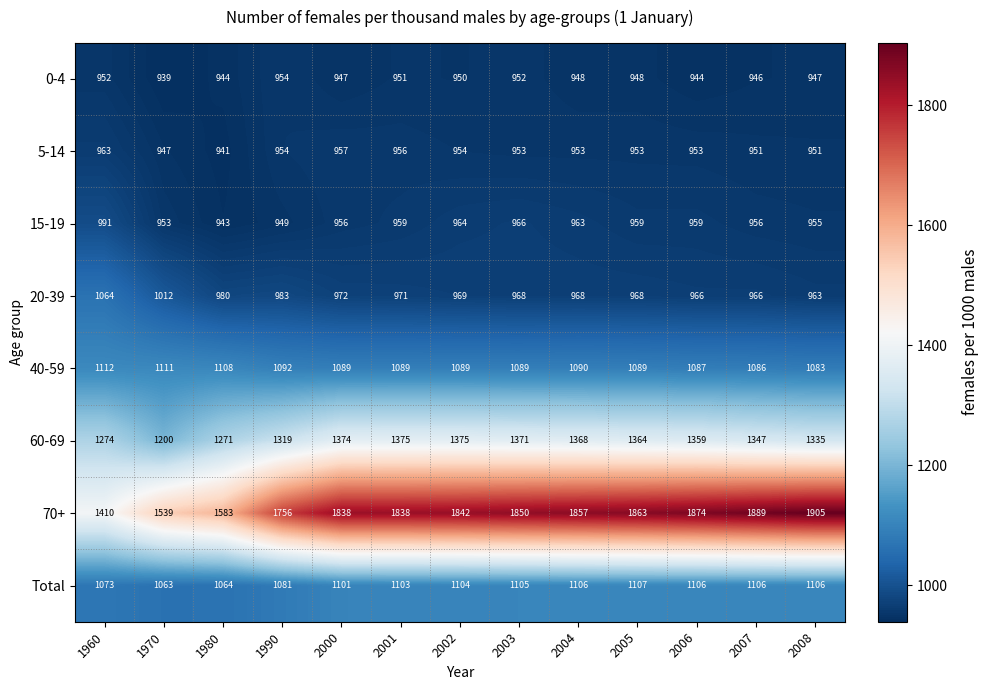

At how many categories does at least one series exceed 1620?

10